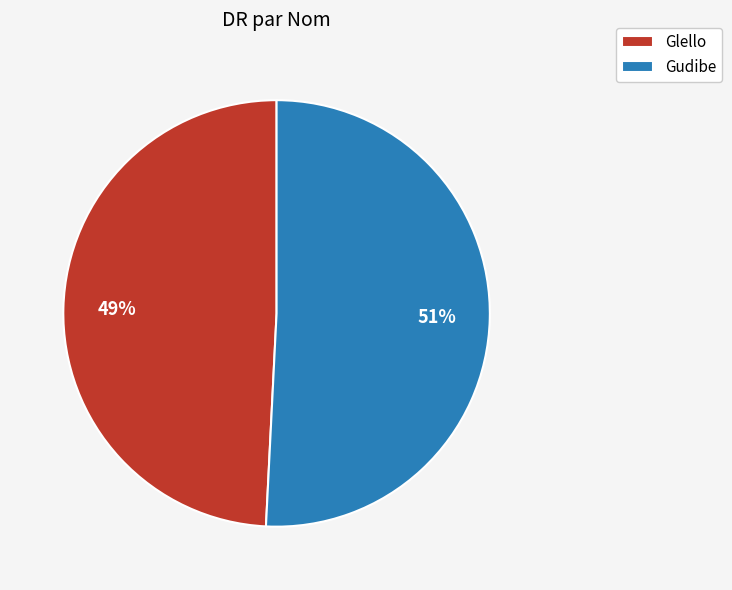

Count the number of slices in the pie.

2